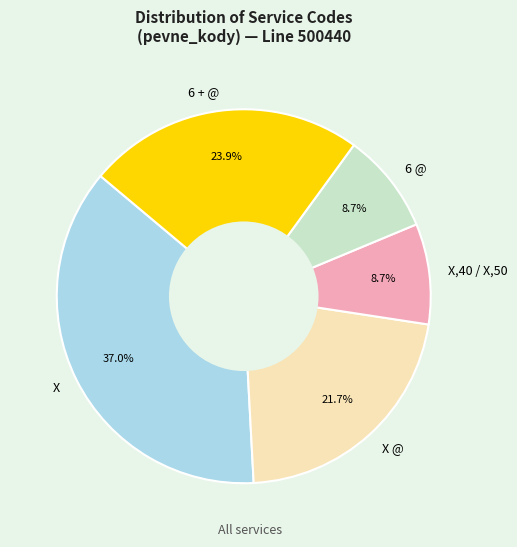

Count the number of slices in the pie.

5